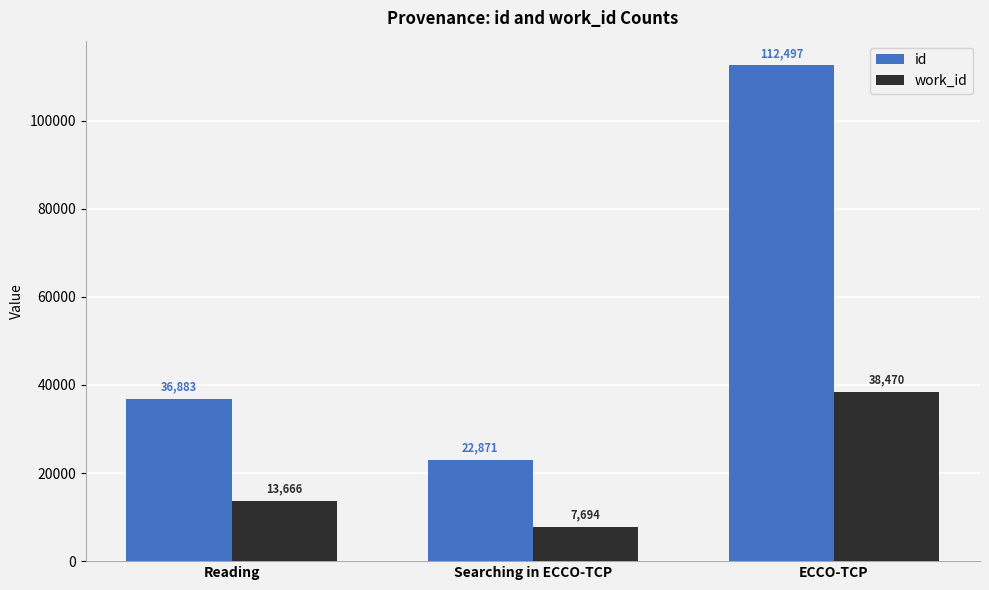

Is the value of id at Reading greater than the value of work_id at ECCO-TCP?

No